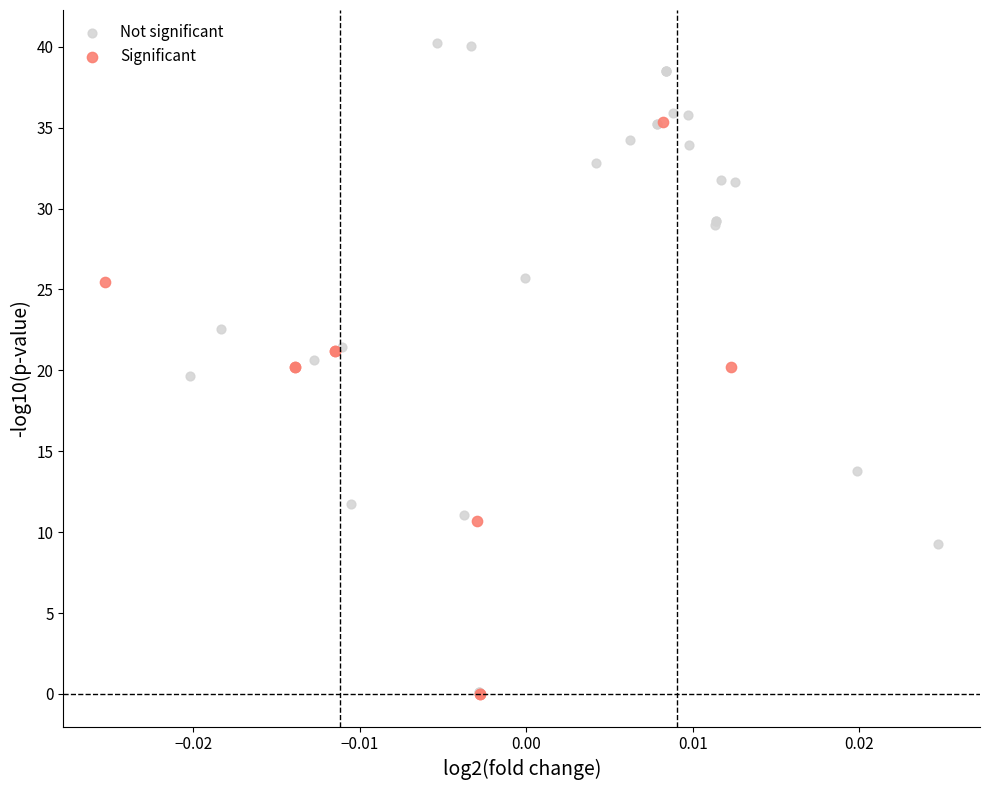

Which series has the widest spread of Y values?

Not significant